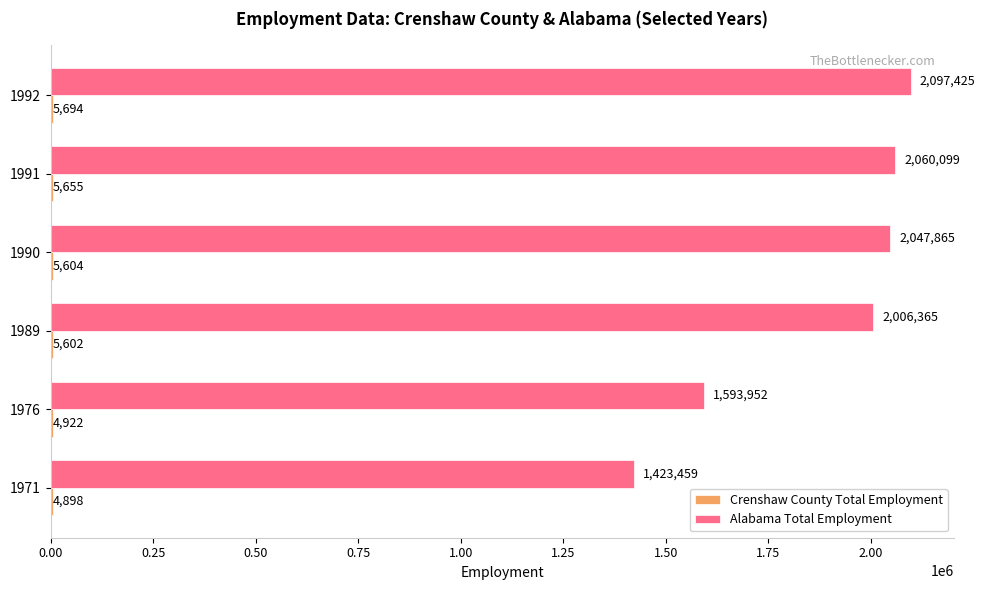

What is the sum of the Alabama Total Employment values at 1991 and 1976?

3654051